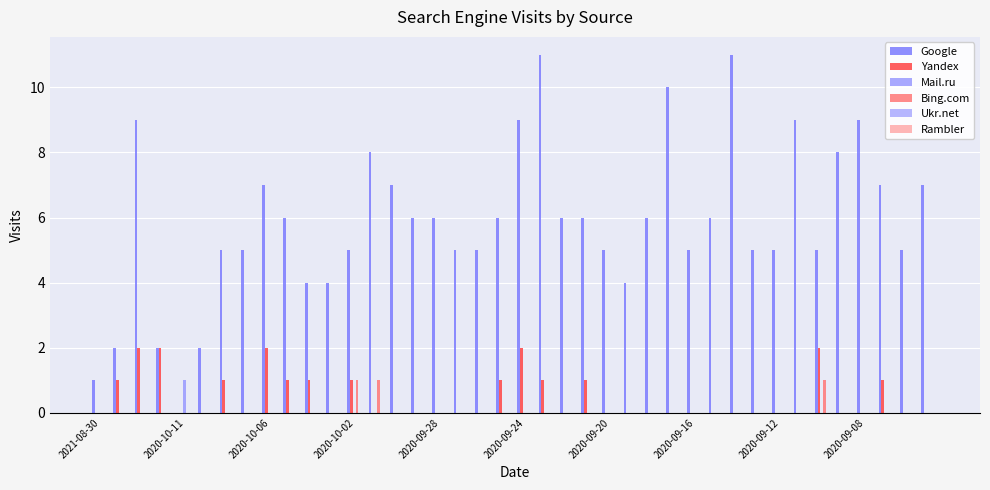

Count the number of categories in the chart.

40